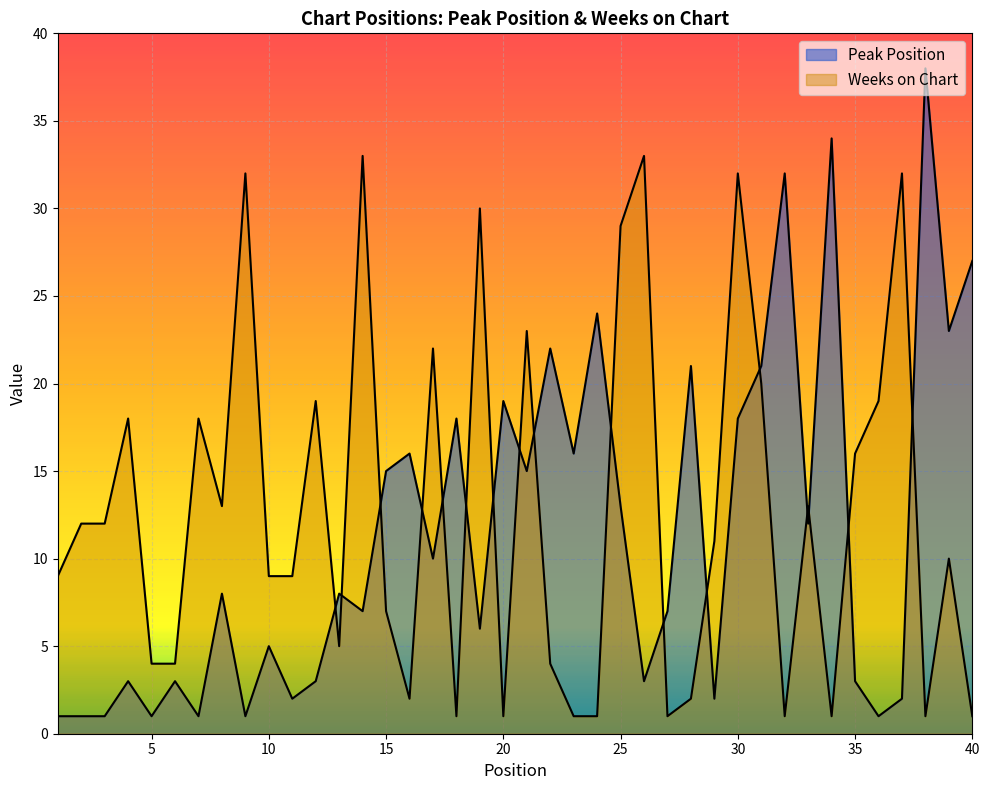

How many times do Peak Position and Weeks on Chart cross each other?

17